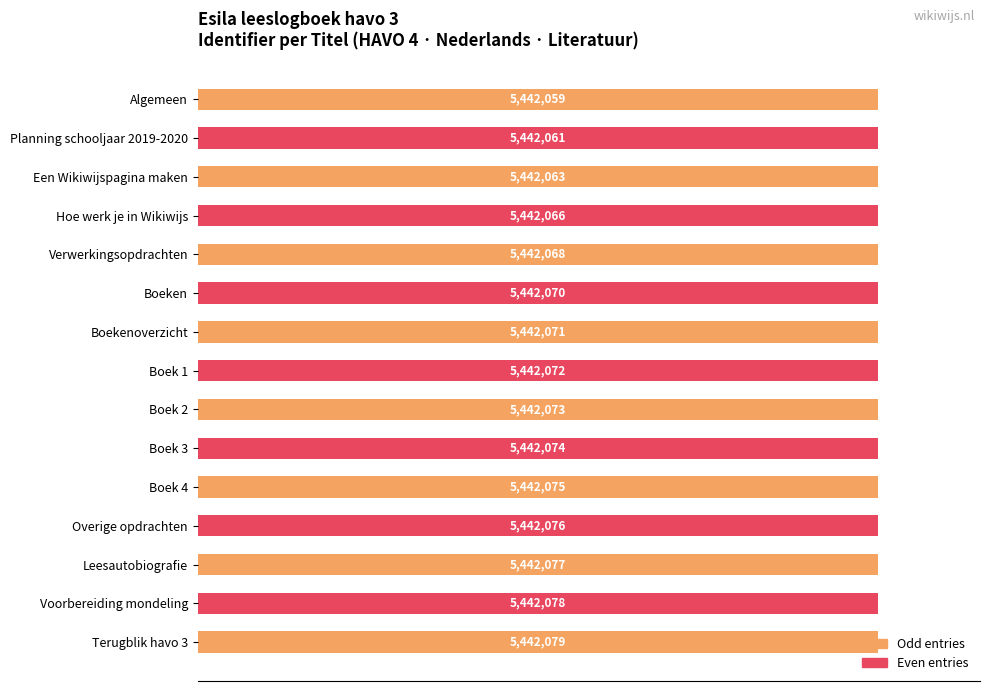

How many bars are there in total?

15